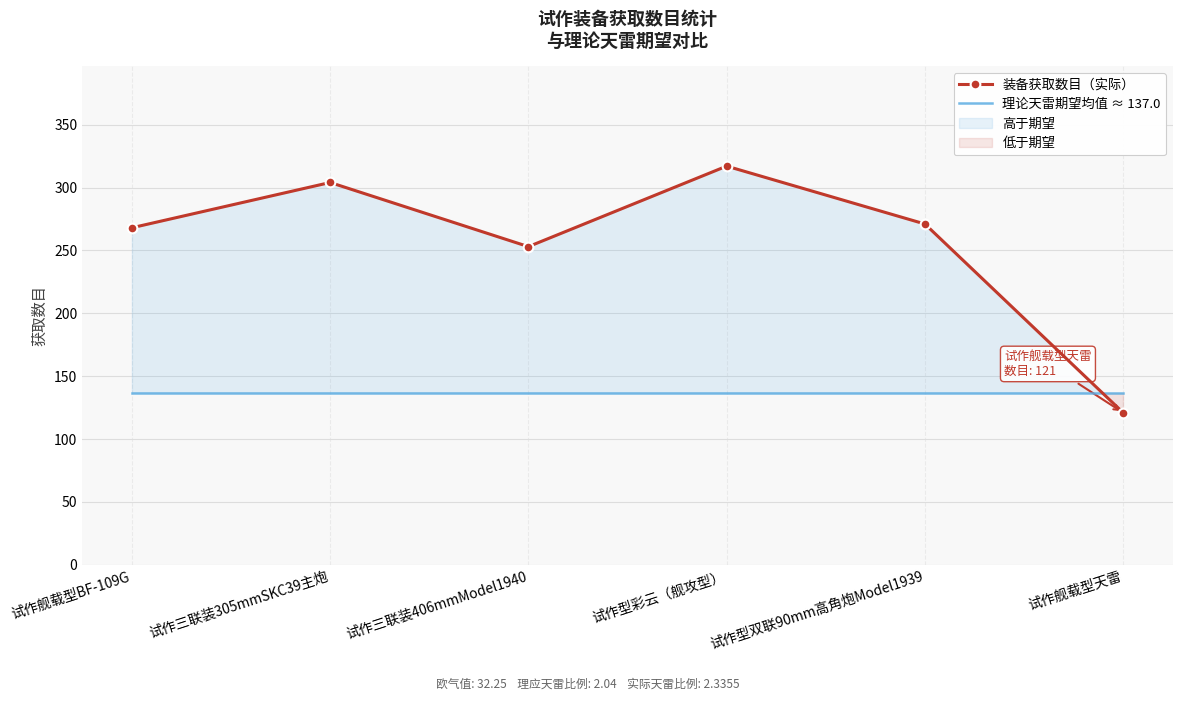

Is the value of 理论天雷期望均值 ≈ 137.0 at 试作舰载型天雷 greater than the value of 装备获取数目（实际） at 试作舰载型天雷?

Yes